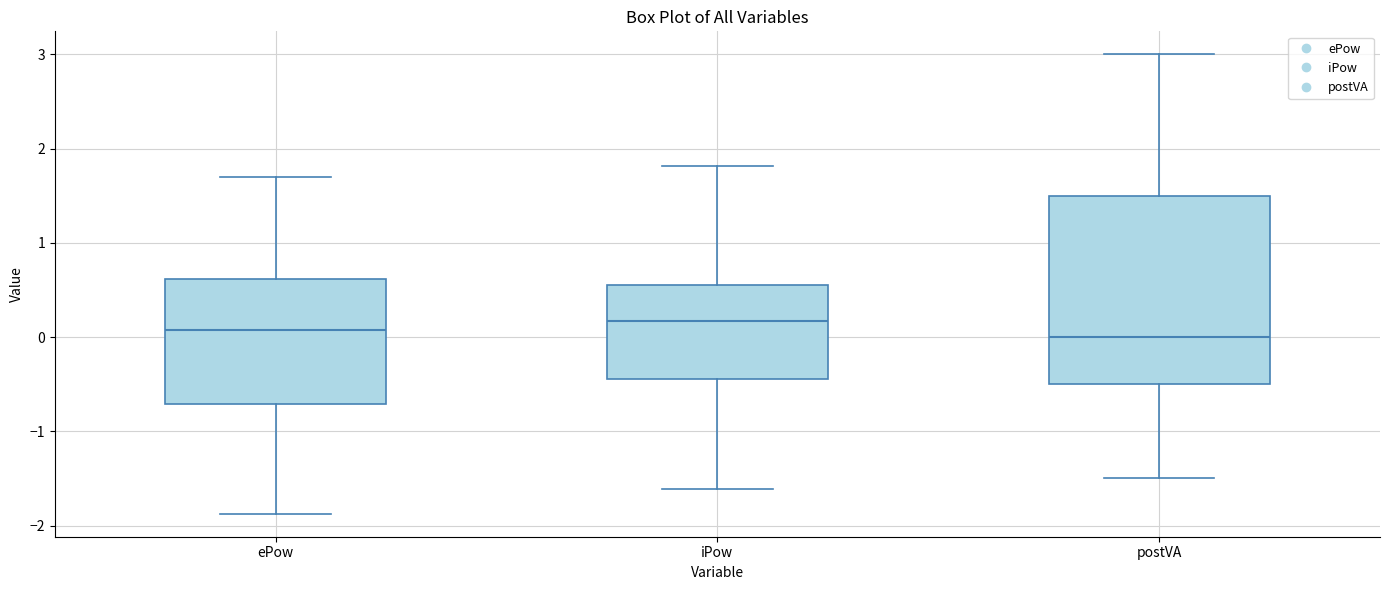

Comparing the boxes themselves (not the whiskers), which one is the tallest?

postVA